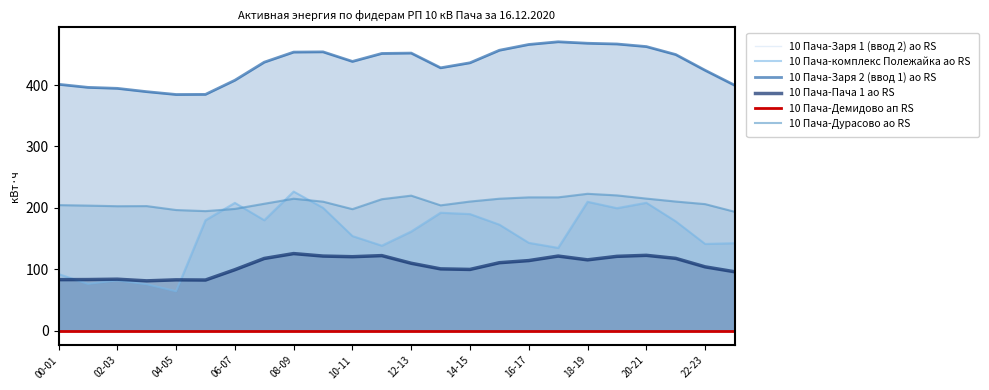

At which label does 10 Пача-Дурасово ао RS first exceed 210?

08-09